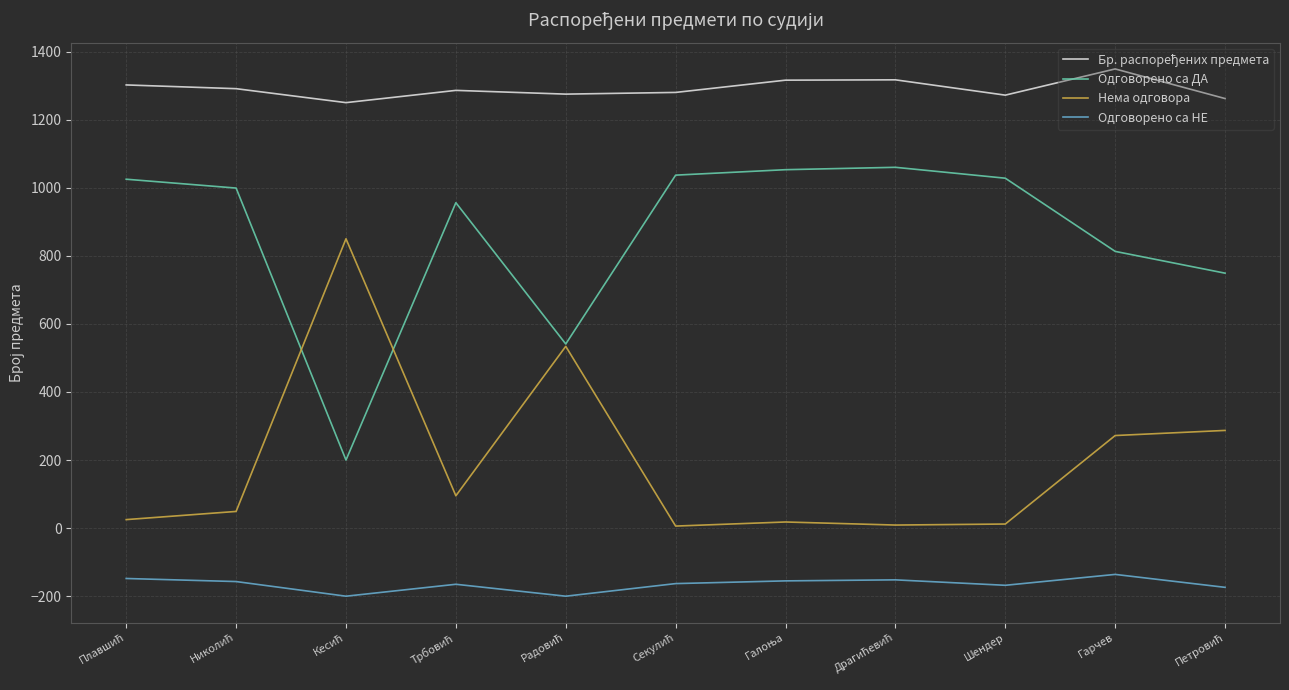

What is the maximum value shown in the chart?

1349